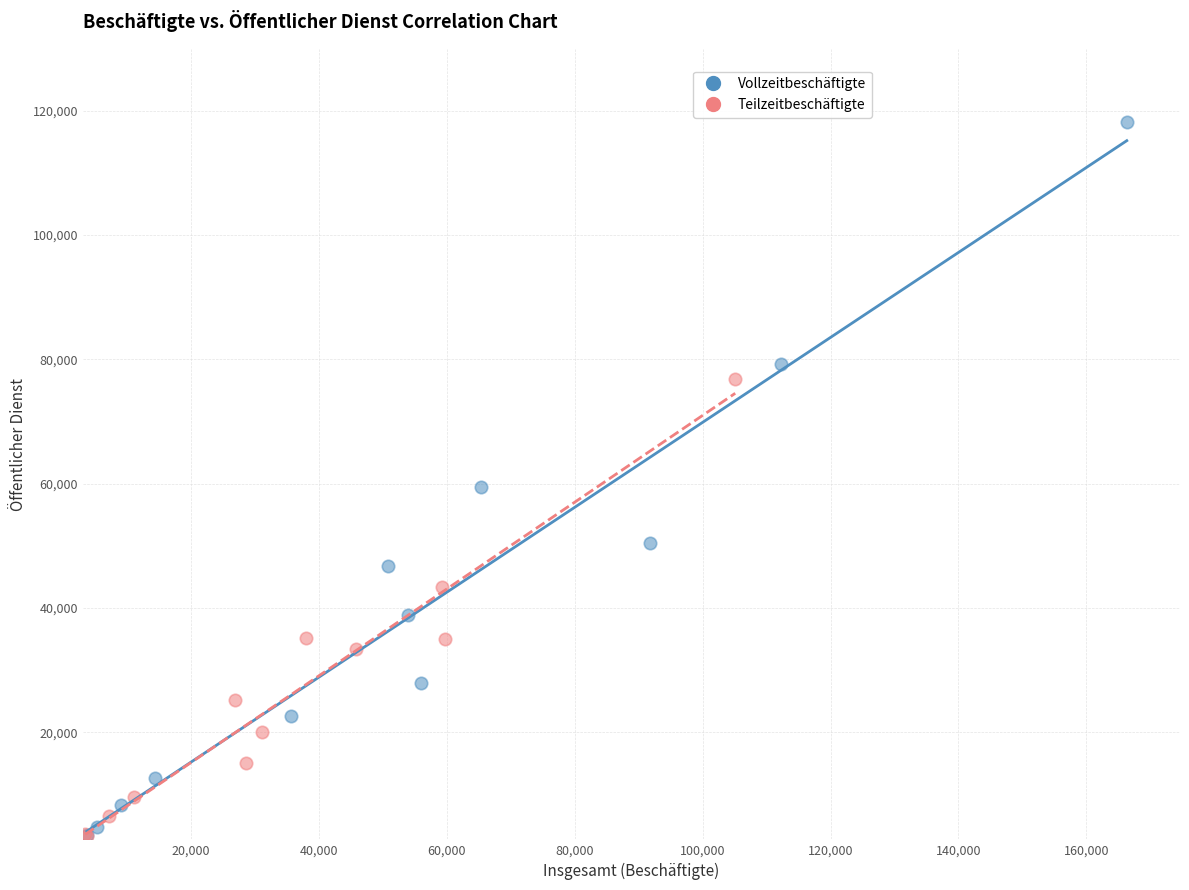

What are all the series names shown in the legend?

Vollzeitbeschäftigte, Teilzeitbeschäftigte